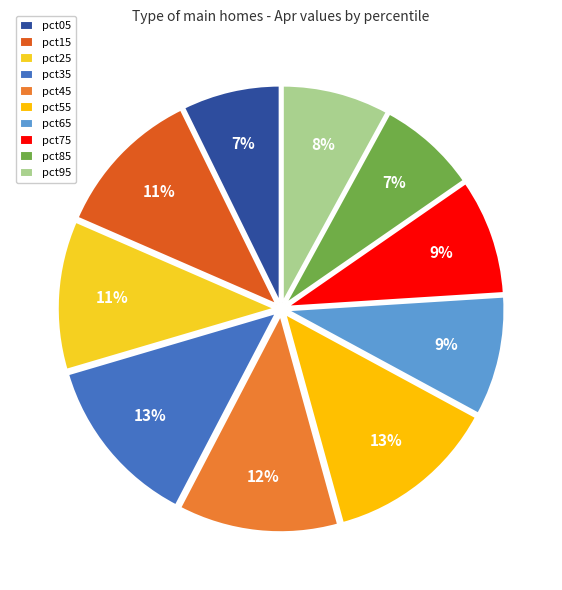

True or false: pct35 accounts for 13% of the total.

True